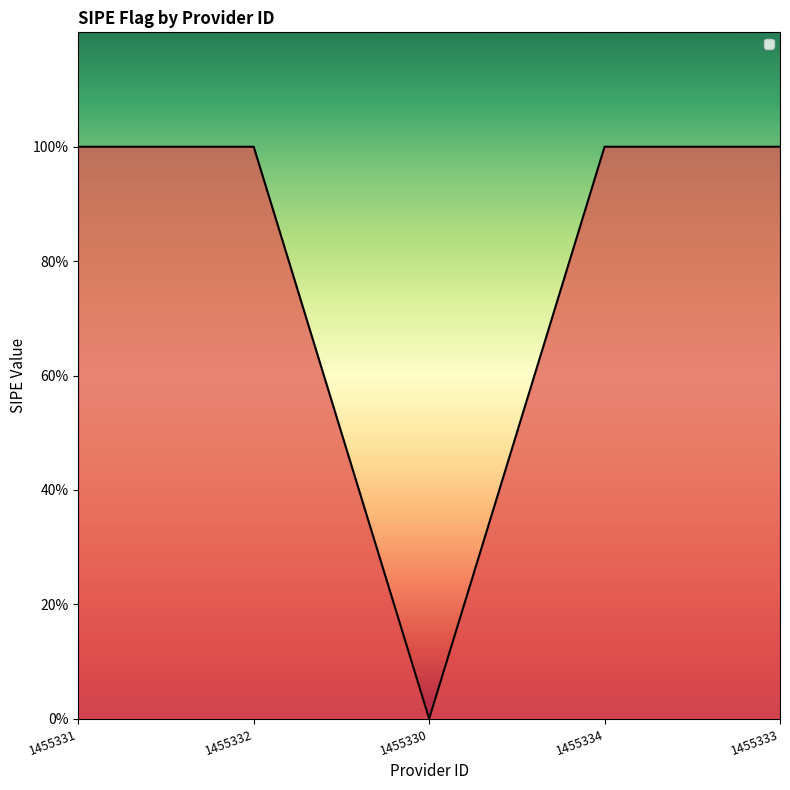

At which category does the data reach its first local valley?

1455330